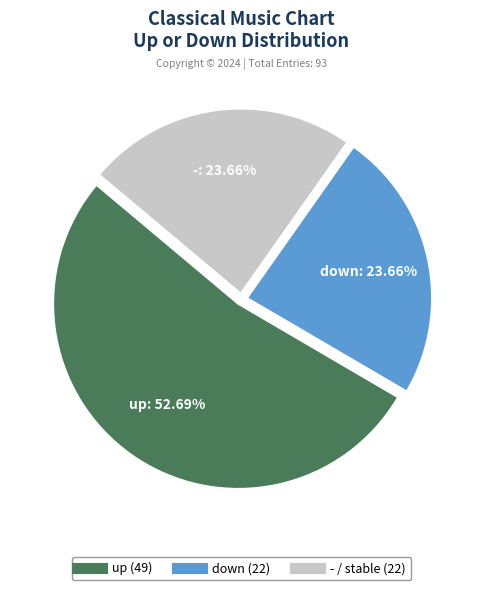

What percentage is the up slice, to the nearest percent?

53%